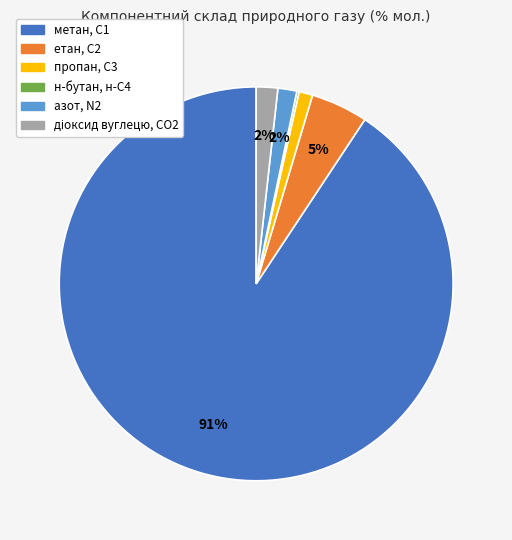

The пропан, С3 slice represents 1% of the pie. True or false?

True